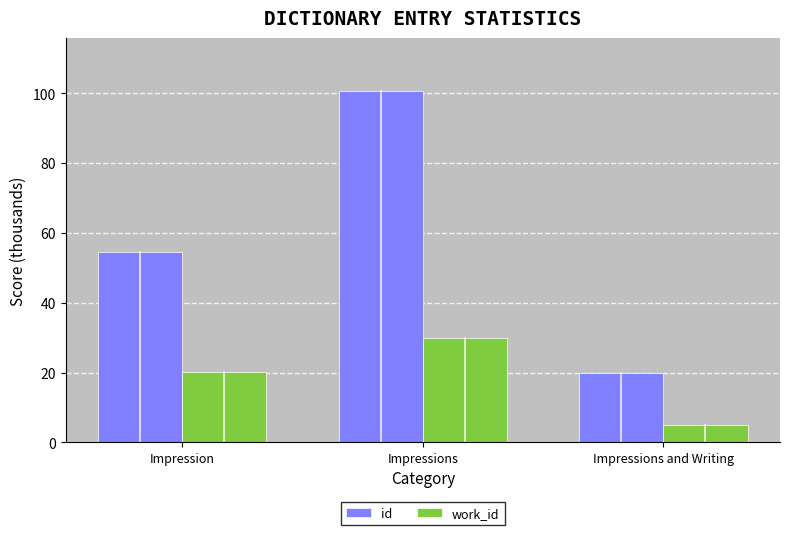

Reading left to right, transcribe all the data shown in this chart.

id: Impression=54.5	Impressions=100.7	Impressions and Writing=19.9
work_id: Impression=20.2	Impressions=29.8	Impressions and Writing=5.0